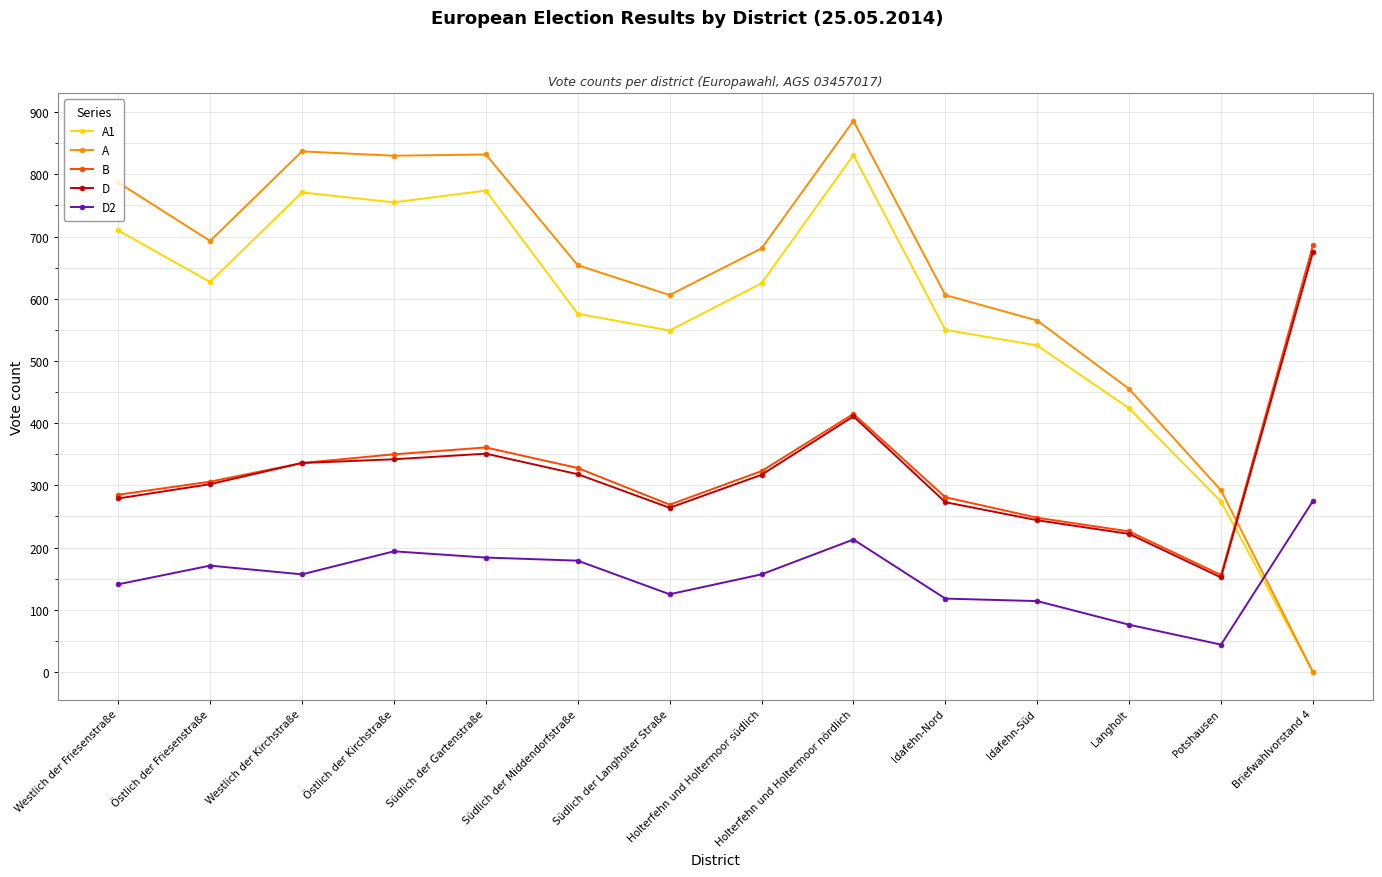

Which series has the largest total across all categories?

A